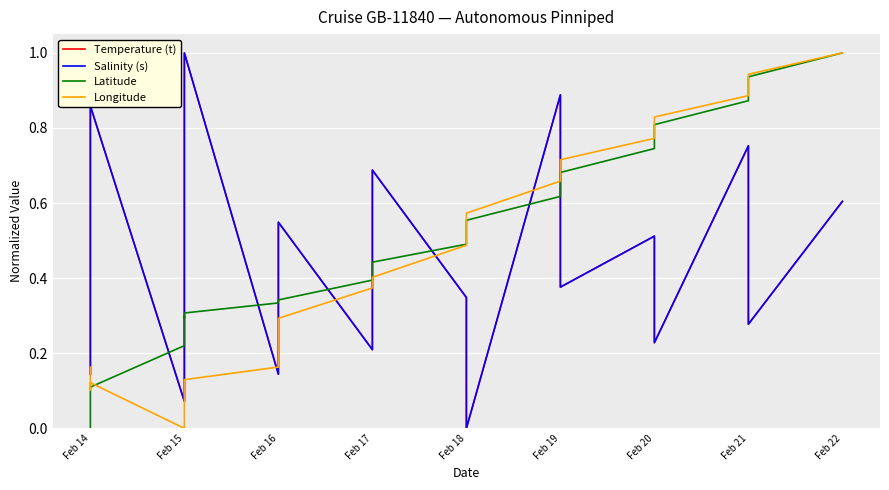

How many values in the Salinity (s) series exceed 0?

19